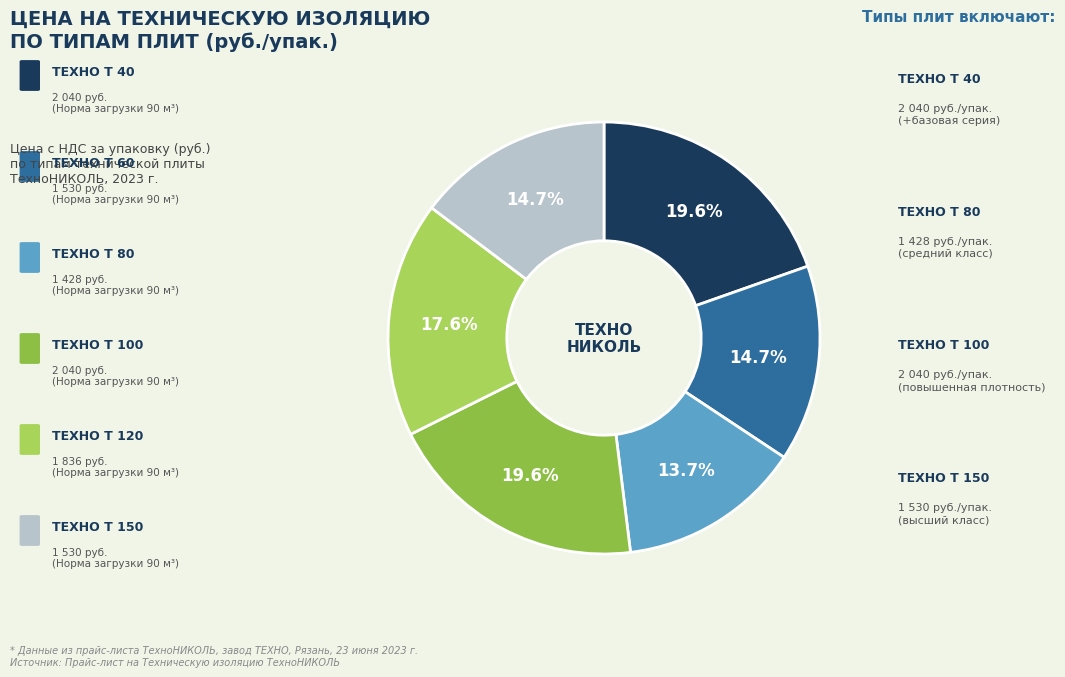

To the nearest percent, what is the difference between the largest and smallest slice percentages?

6%